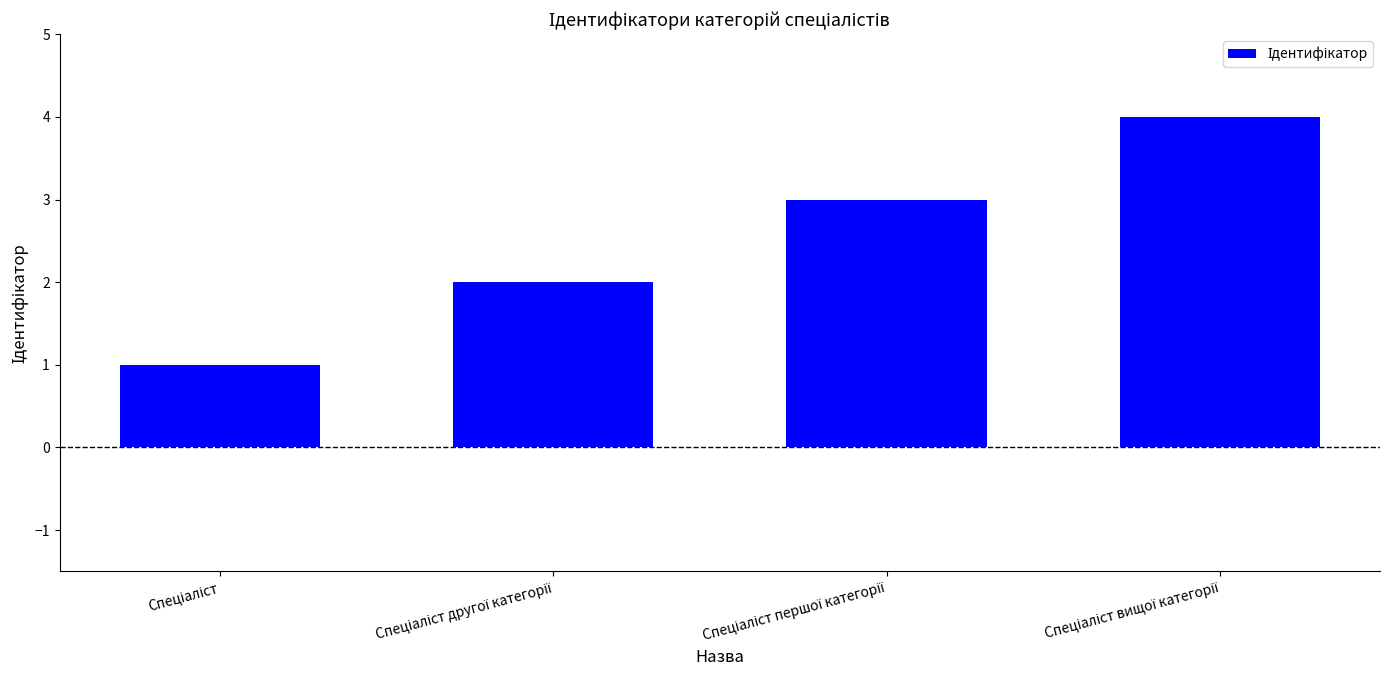

What is the sum of all values?

10